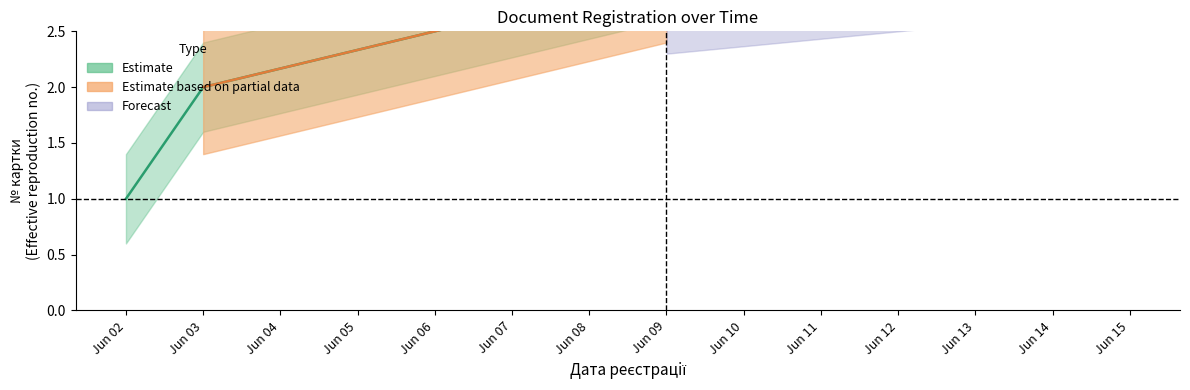

How many values exceed 2?

1